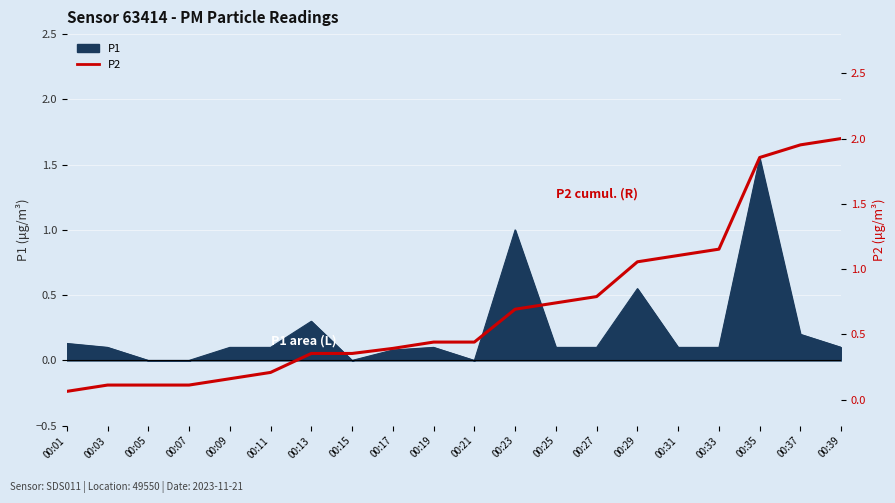

Is it true that the value at 00:29 is 1.4?

False